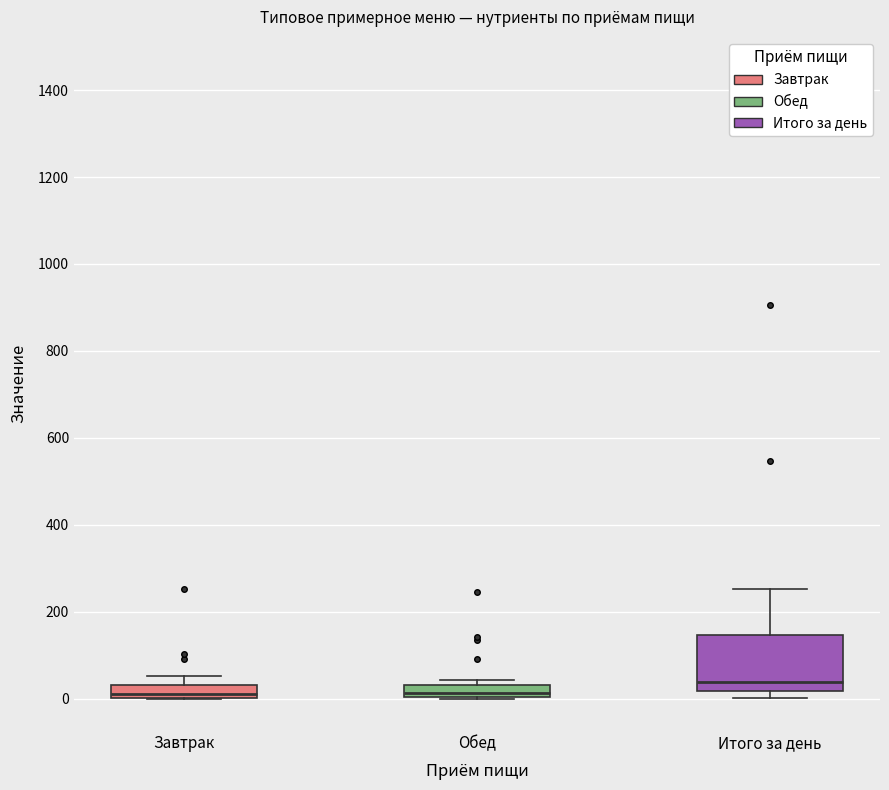

Where does the upper whisker of the box for Завтрак end on the y-axis? The values are not printed on the chart, so give them approximately, as read against the axis.

60